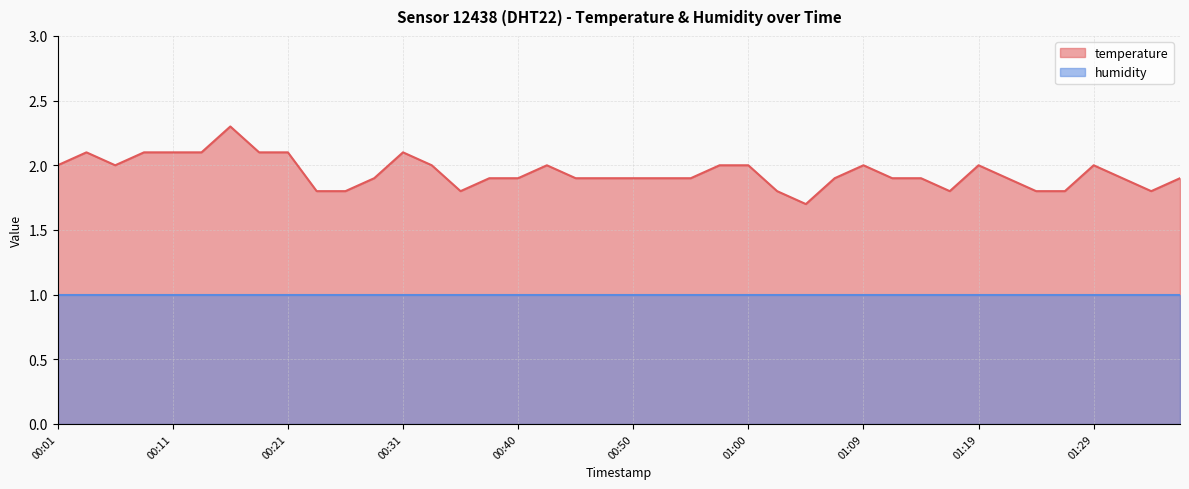

The chart shows a value of 0.4 at 00:40. True or false?

False